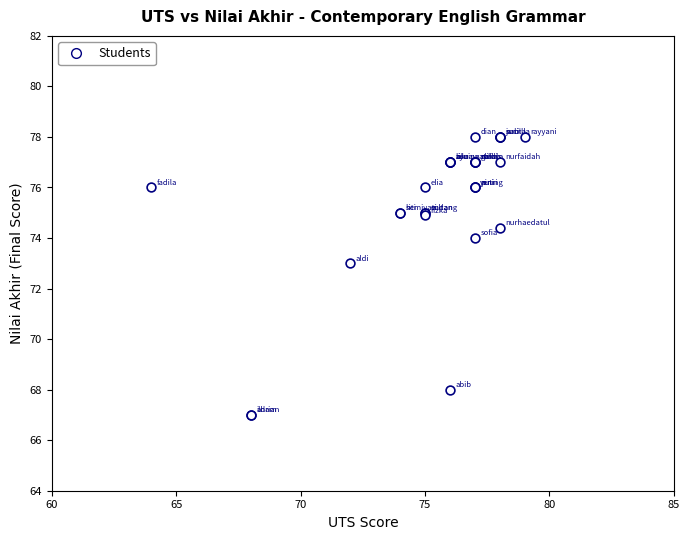

What Y value in the scatter plot is closest to 72?

73.0